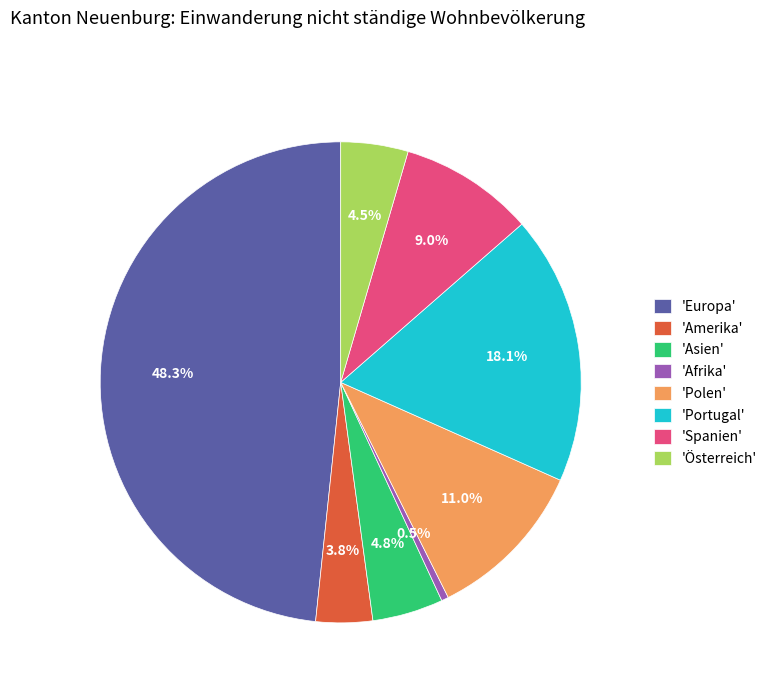

Is there any slice that represents more than half of the pie?

No